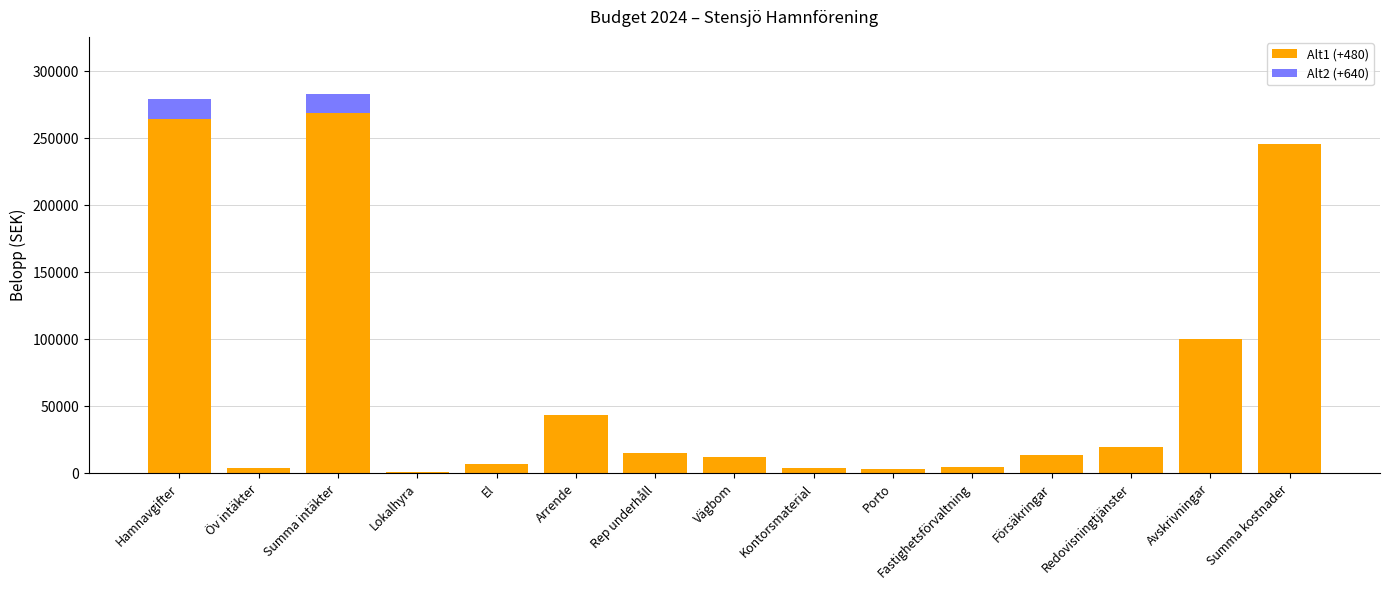

True or false: Alt1 (+480) has a value of 159687 at Summa intäkter.

False